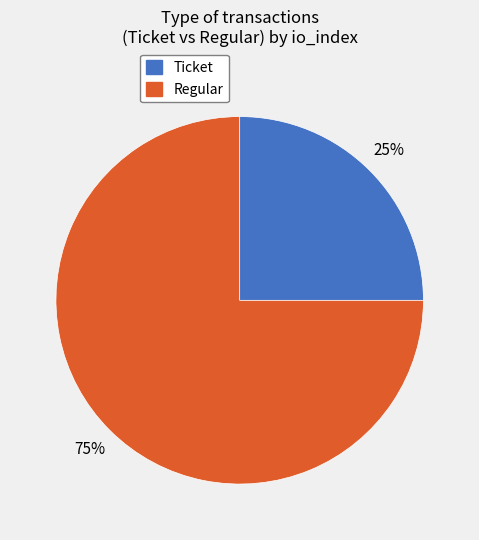

Which slice represents more than half of the pie?

Regular